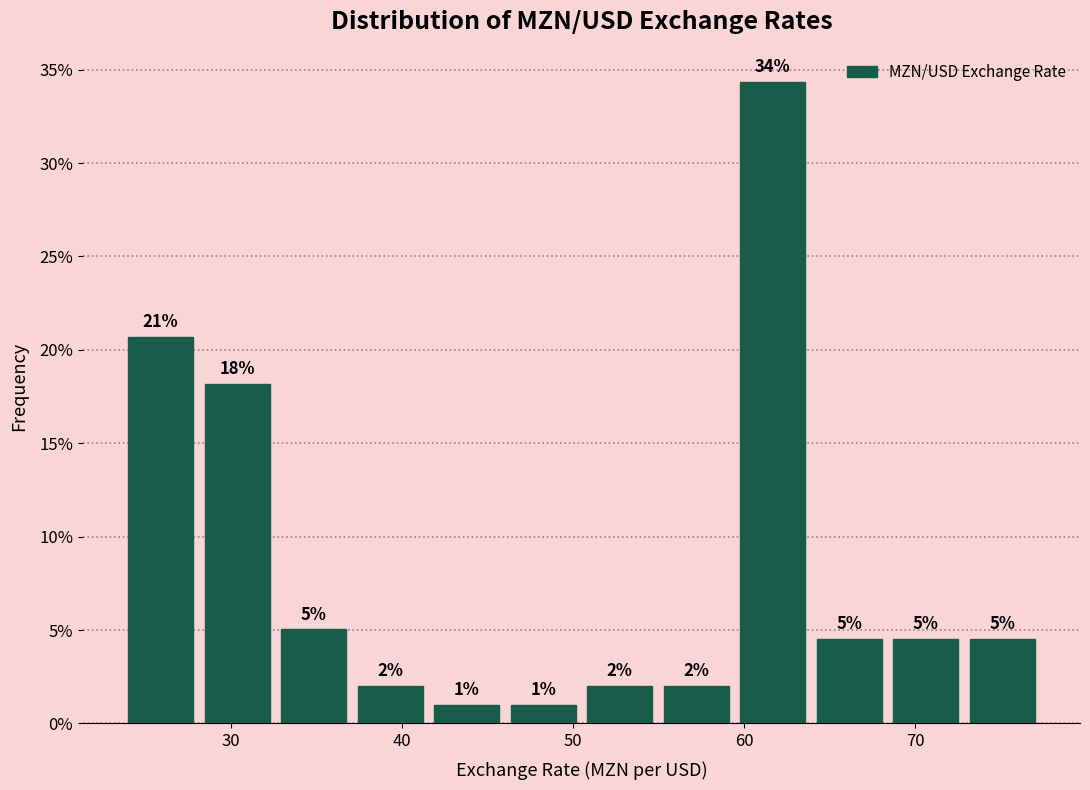

Over which range of the x-axis is the bar tallest?

59 to 64